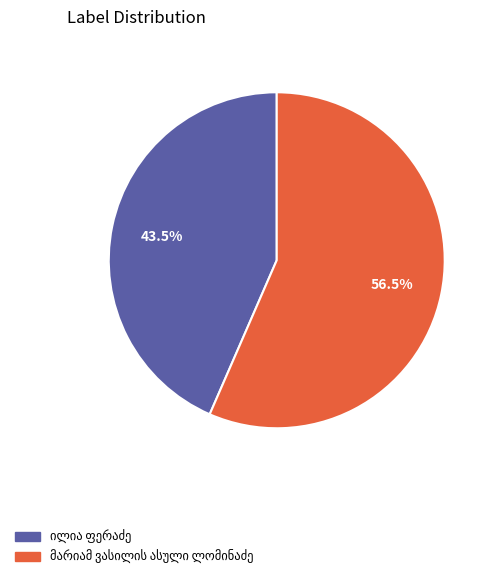

Is there a majority slice in this chart?

Yes